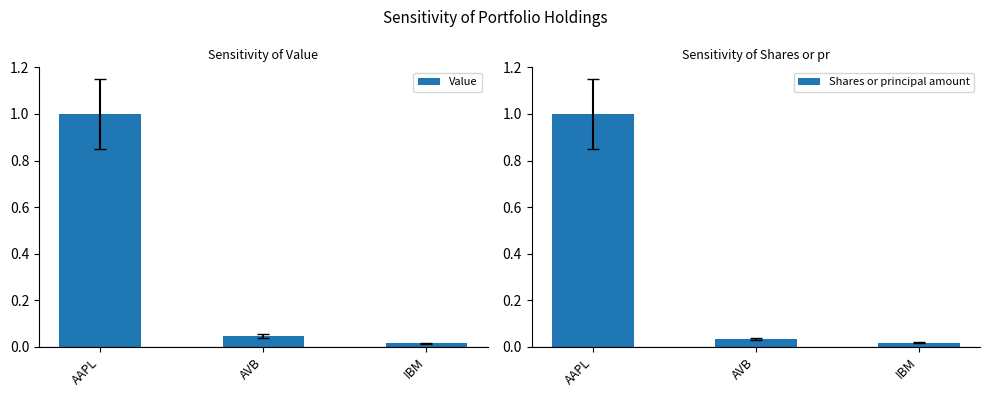

Rank the series by their average value, from highest to lowest.

Value, Shares or principal amount